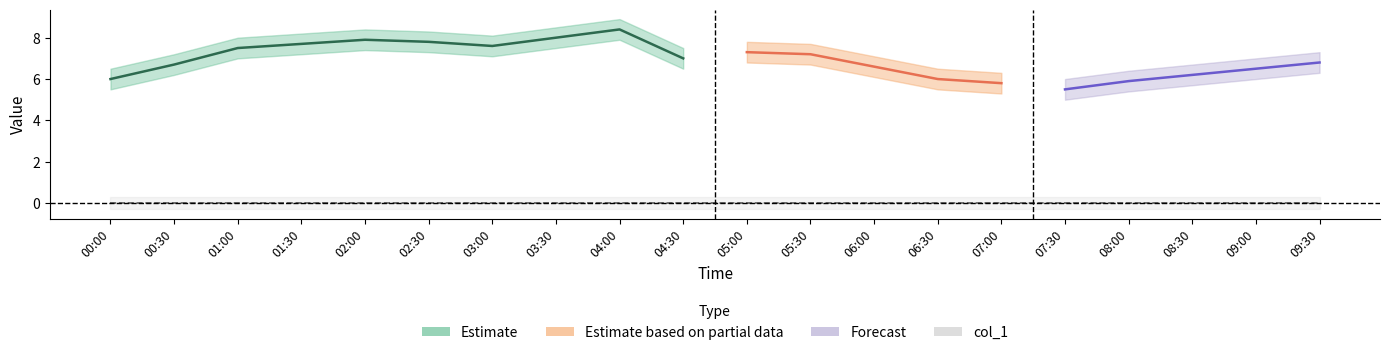

The col_2 series shows 5.9 at 08:00. True or false?

True